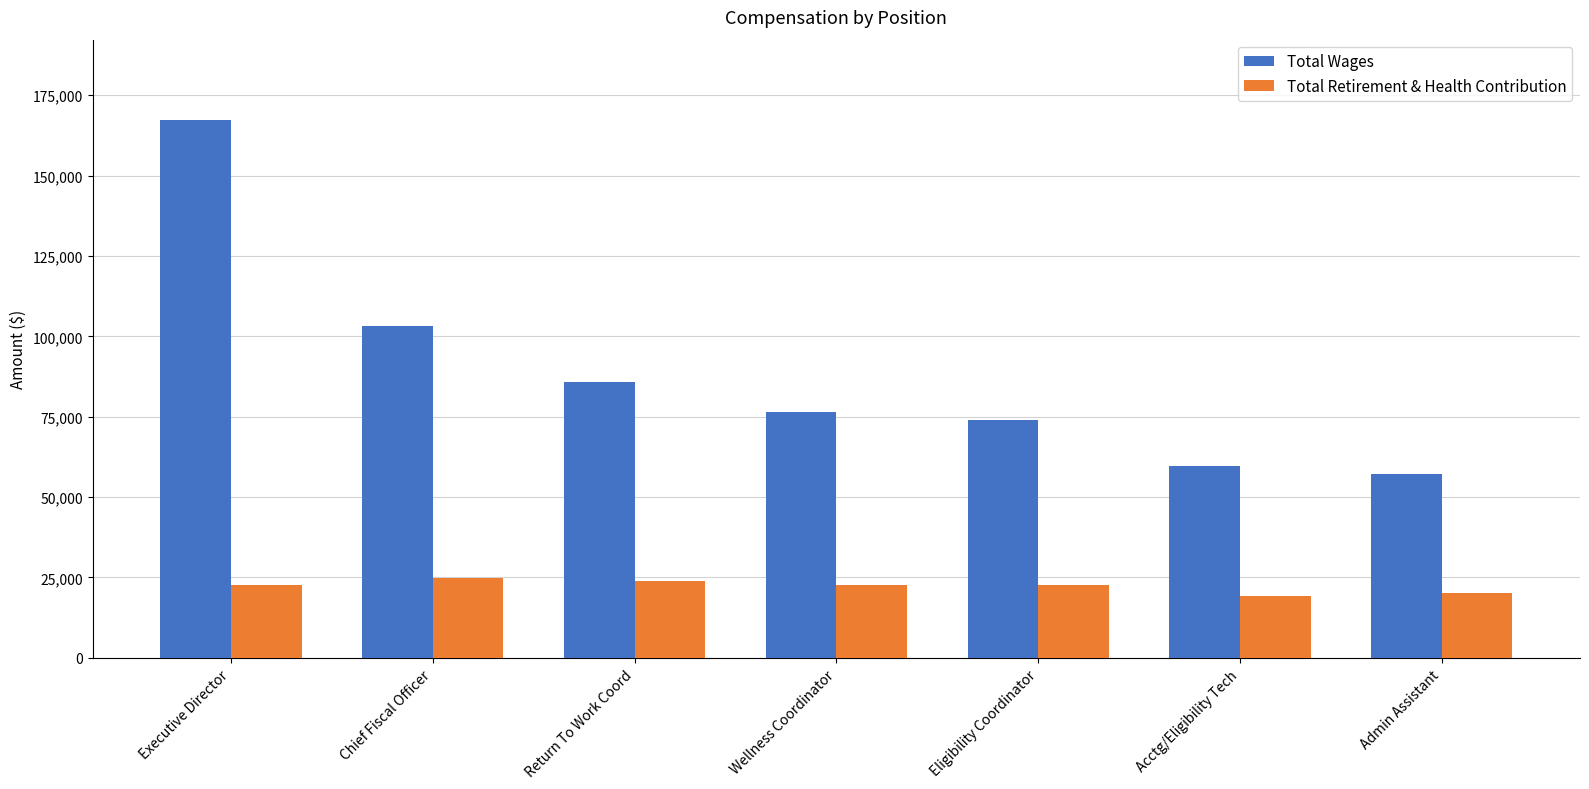

True or false: Total Retirement & Health Contribution has a value of 9165 at Executive Director.

False